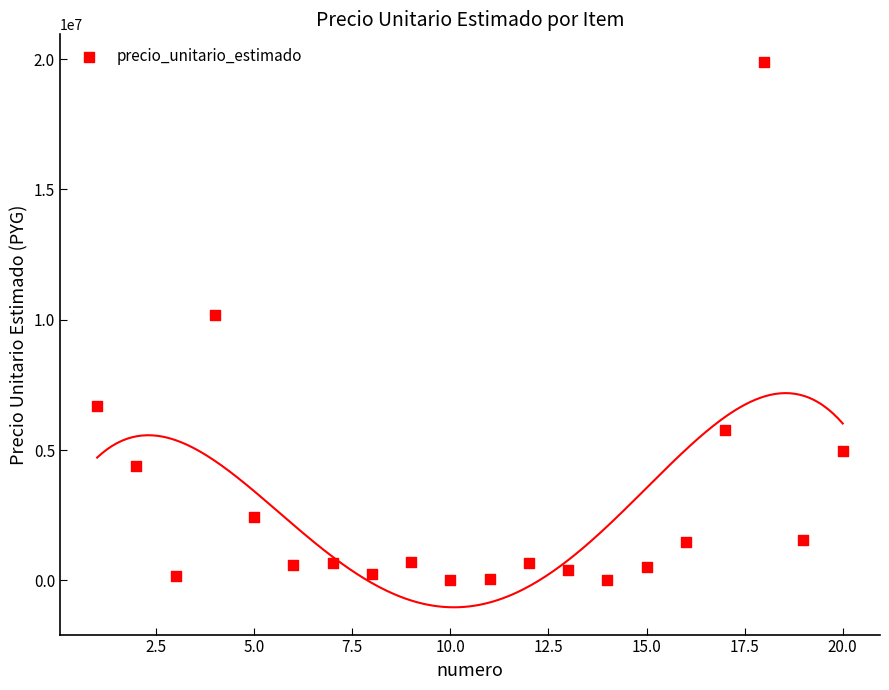

What is the range of X values (max minus min)?

19